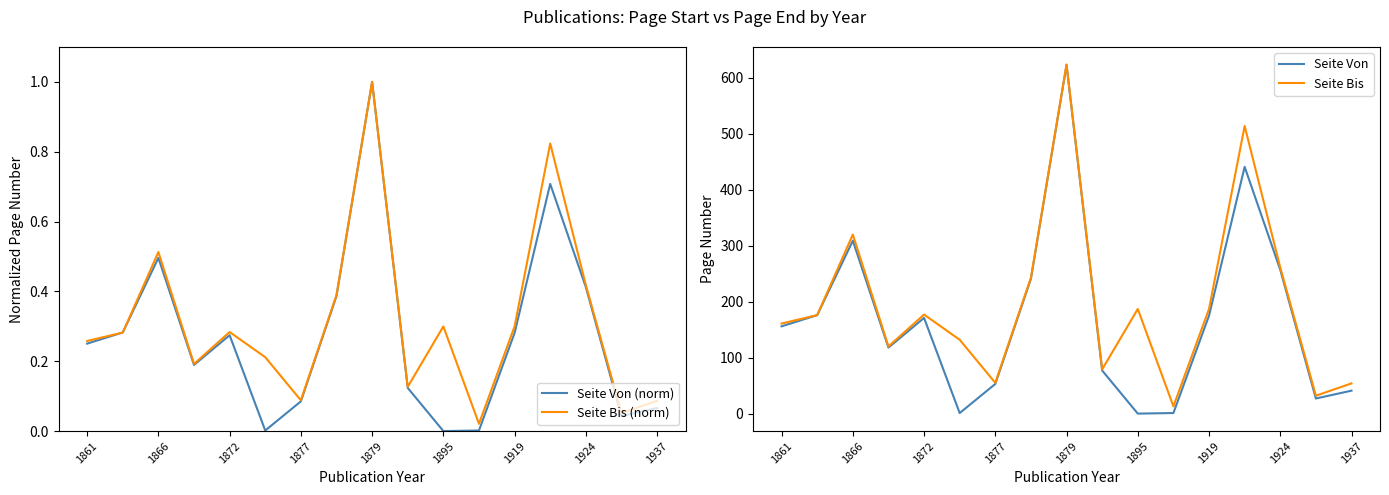

True or false: Seite Von has a value of 81.9 at 1879.

False